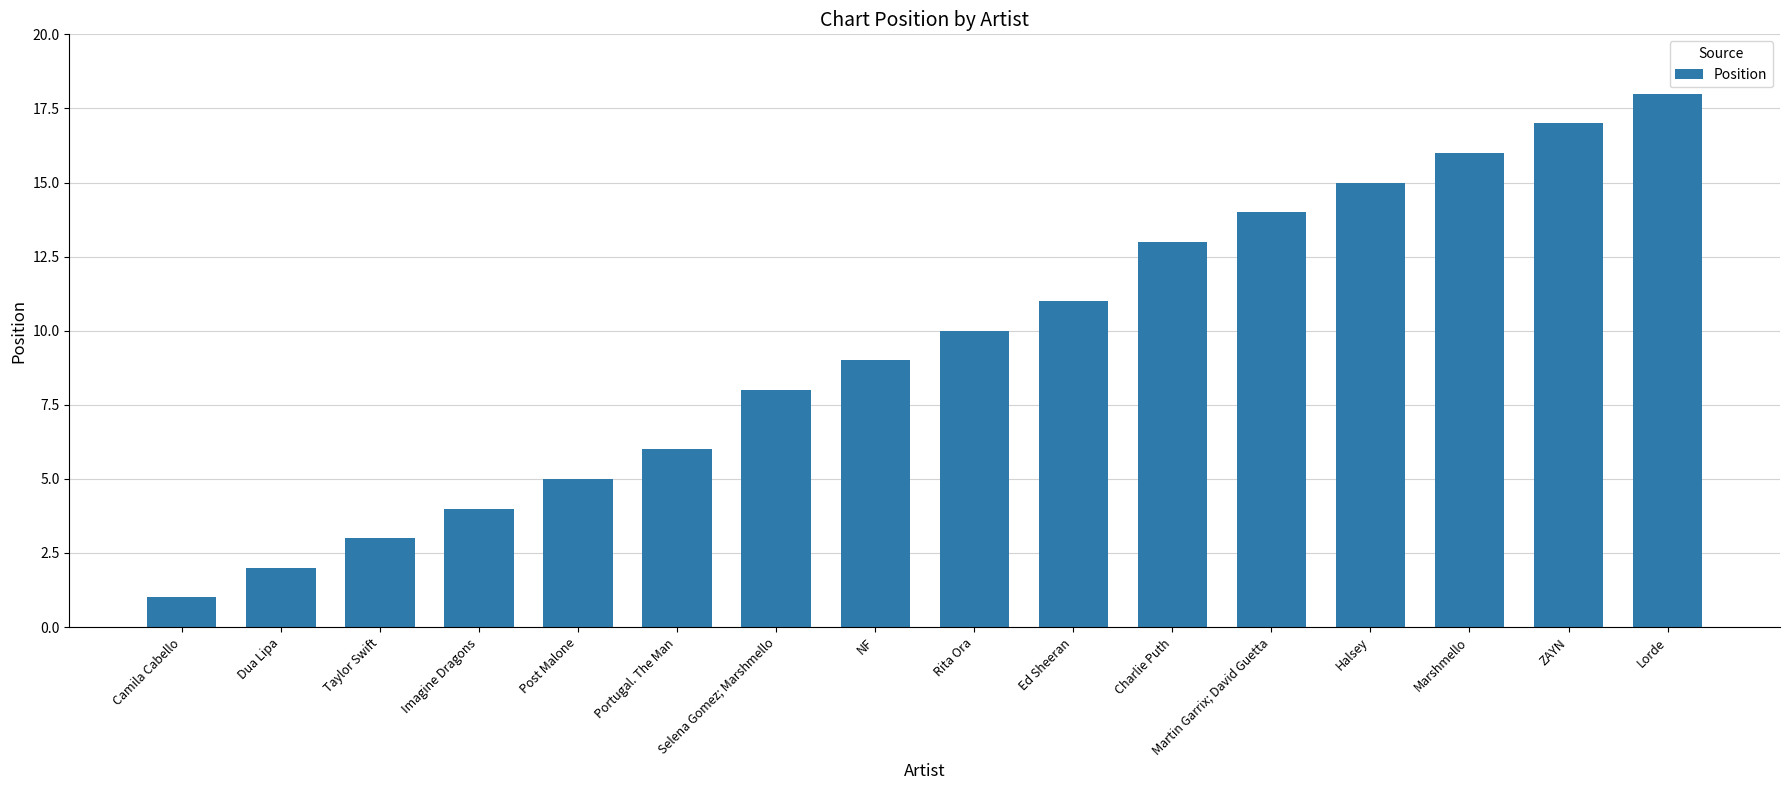

Which category has the highest value across all series?

Lorde